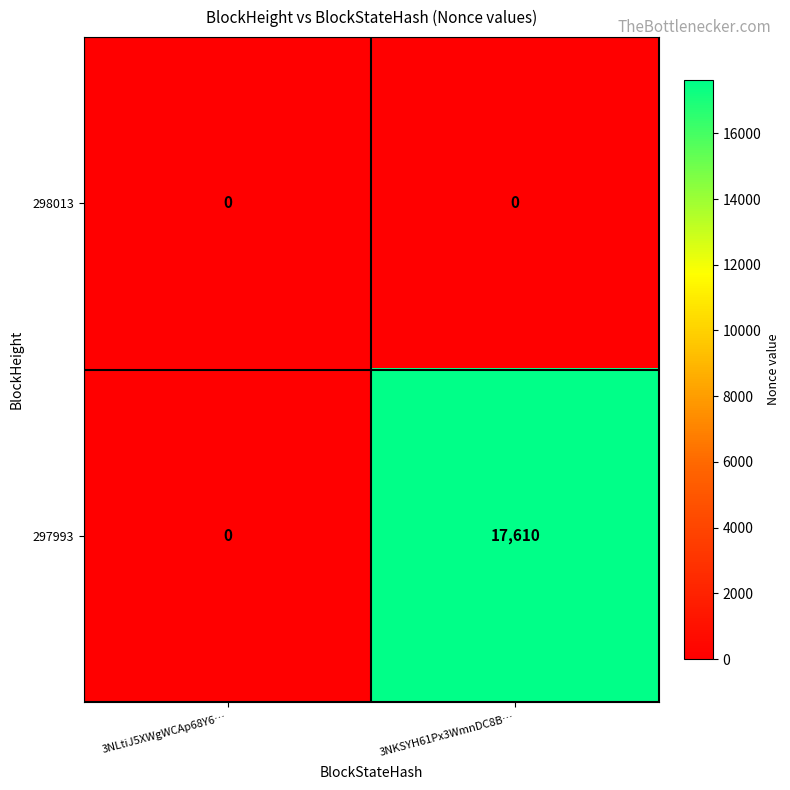

How many data points does each series have?

2